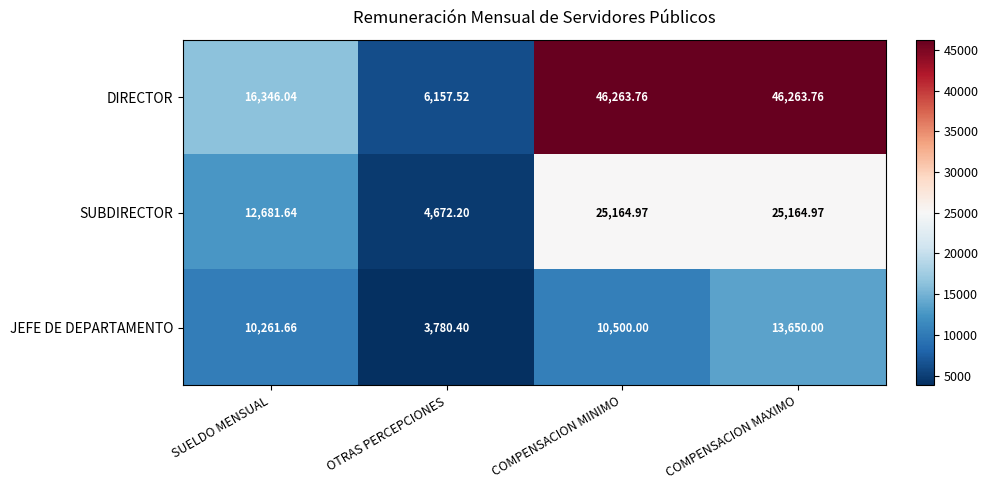

Rank the series by their maximum value, from highest to lowest.

DIRECTOR, SUBDIRECTOR, JEFE DE DEPARTAMENTO